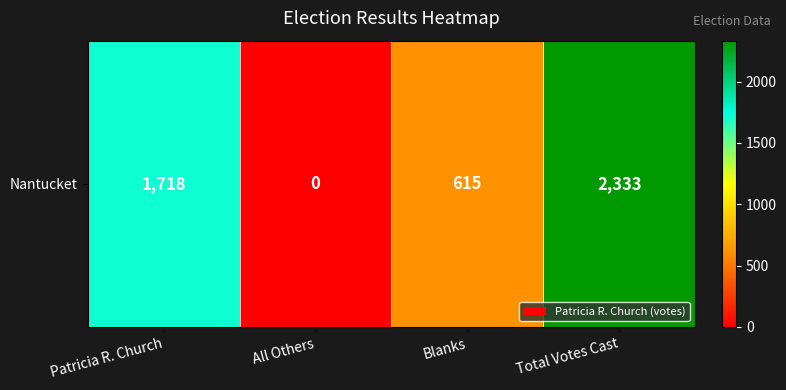

Reading right to left, list all the values displayed in this chart.

Total Votes Cast=2333	Blanks=615	All Others=0	Patricia R. Church=1718